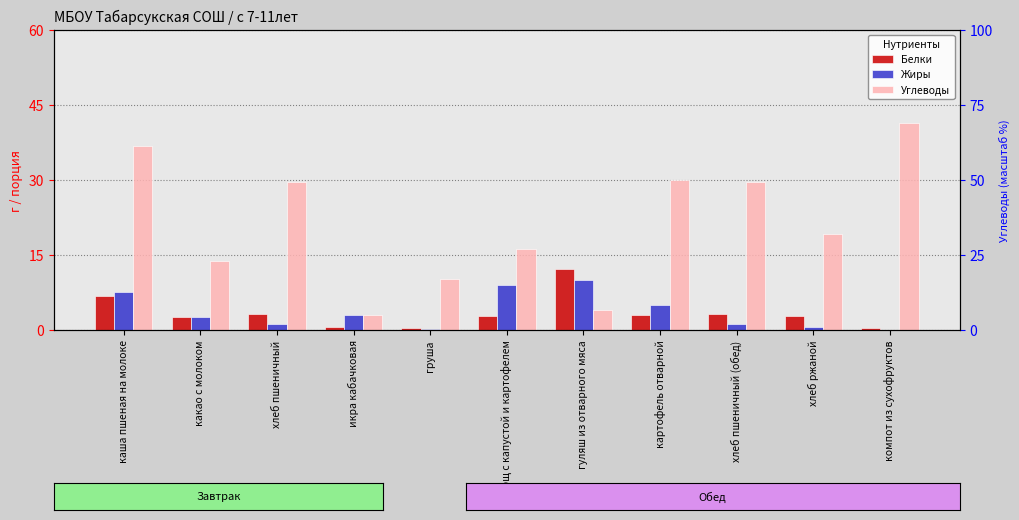

At which label is Жиры closest to 5?

картофель отварной